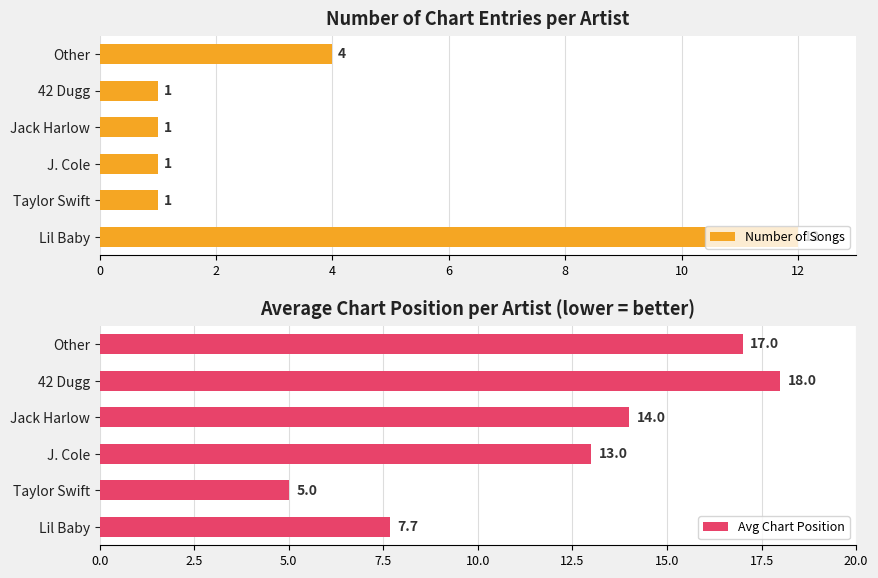

What is the value of the Avg Chart Position bar at the 6th from the left?

17.0